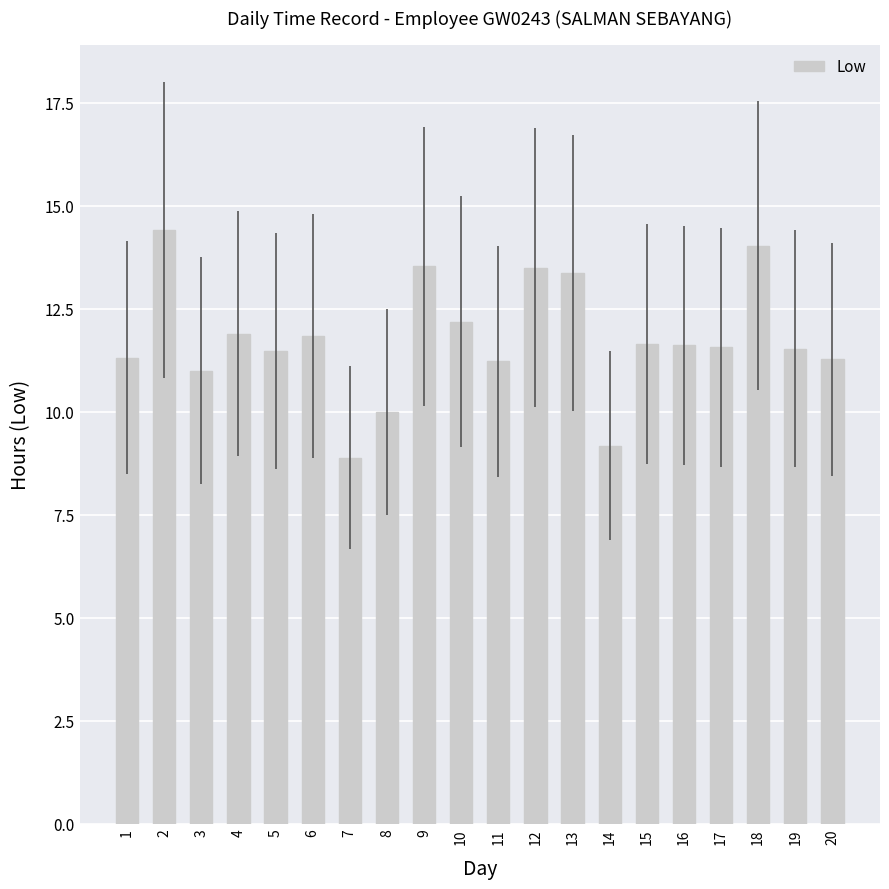

How many bars are there in total?

20